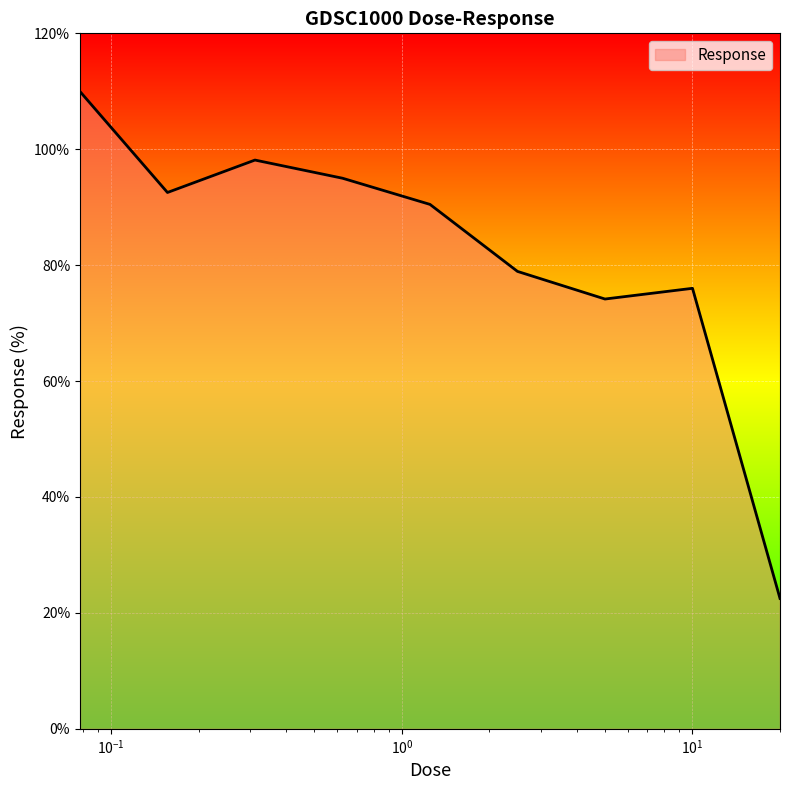

What is the average value?

82.0